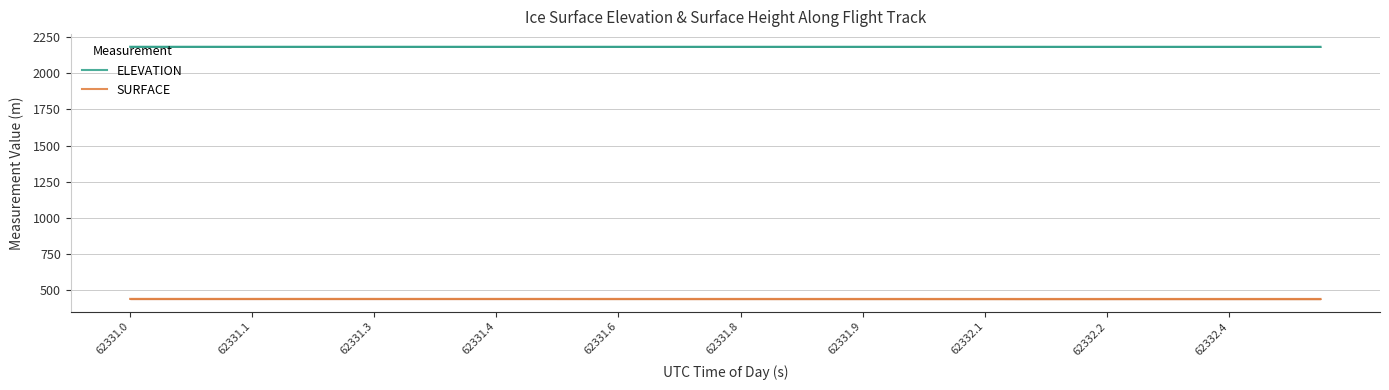

True or false: SURFACE and ELEVATION intersect in this chart.

False